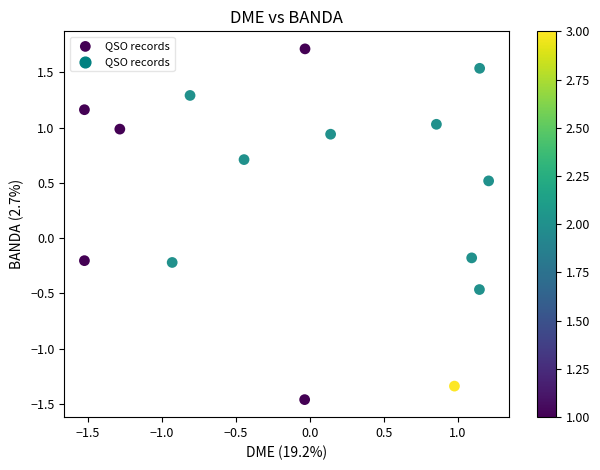

What is the range of X values (max minus min)?

2.7